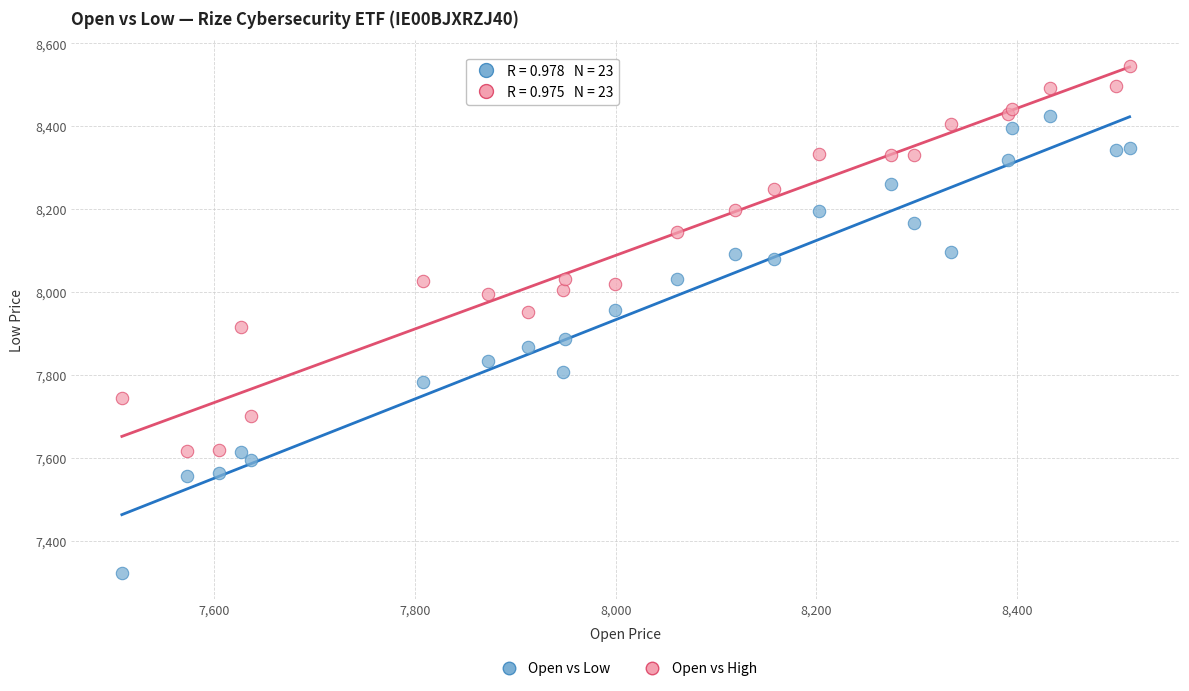

Which series has the largest Y range (max minus min)?

Open vs Low